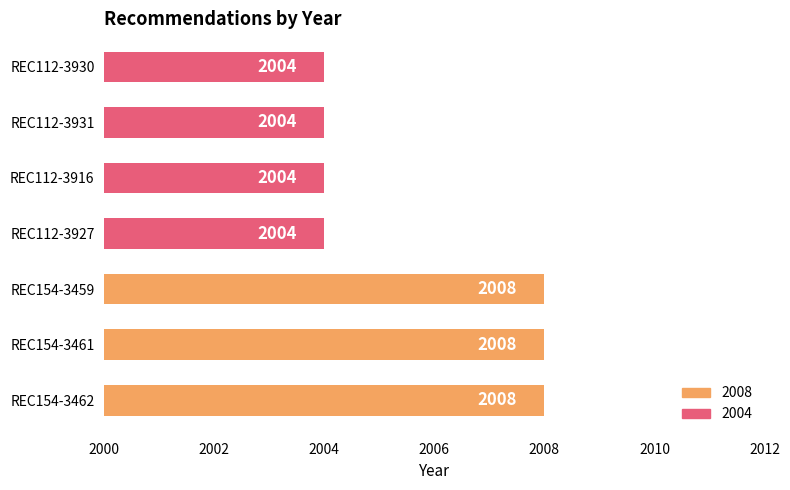

Reading bottom to top, list all the values displayed in this chart.

2008	2008	2008	2004	2004	2004	2004